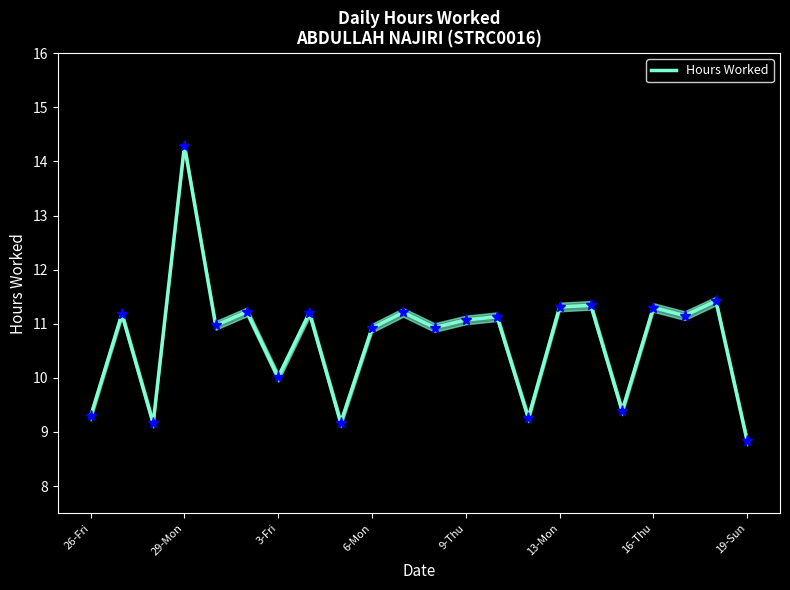

True or false: the data shows 3.7 at 17.

False